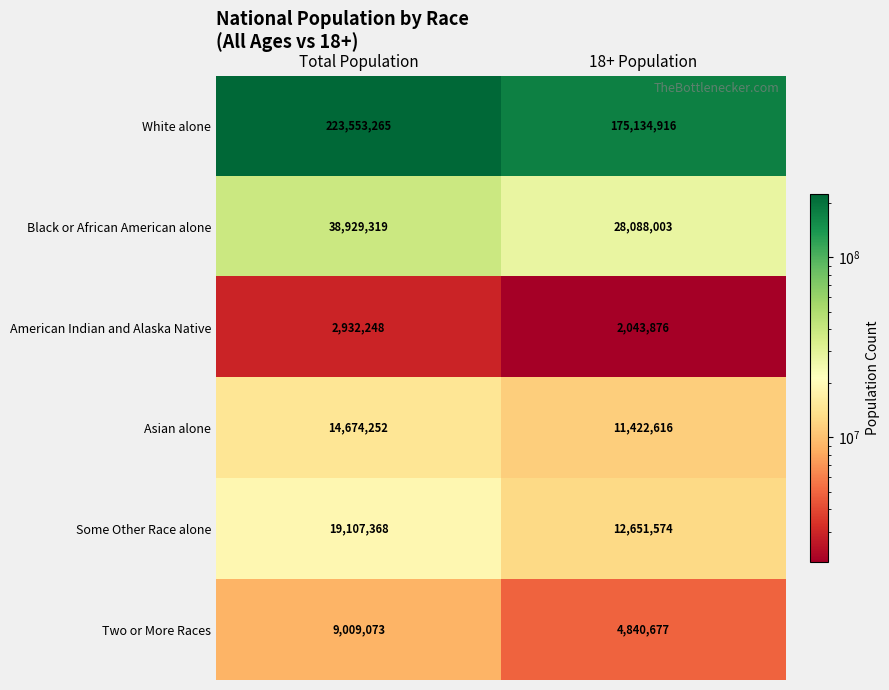

Which series has the largest range (max minus min)?

White alone